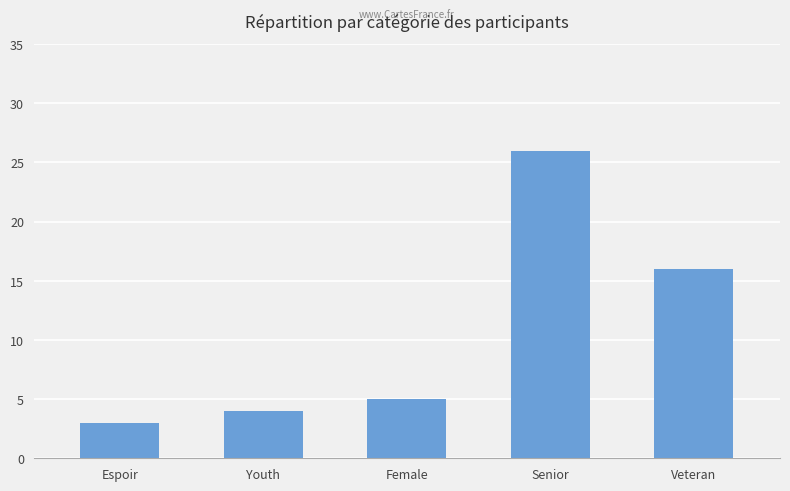

Does the chart contain stacked bars?

No